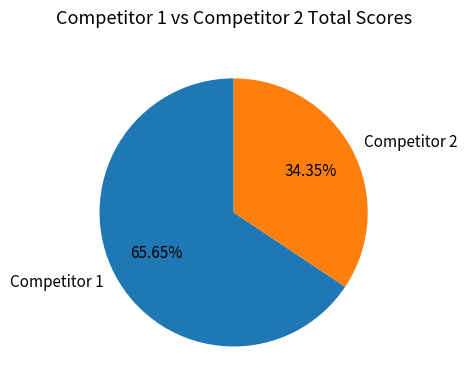

To the nearest percent, what is the average slice percentage?

50%